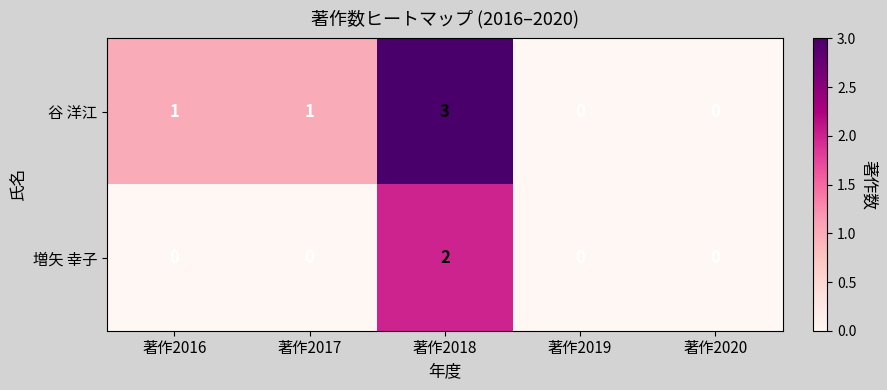

What is the difference between the maximum and minimum values in the 谷 洋江 series?

3